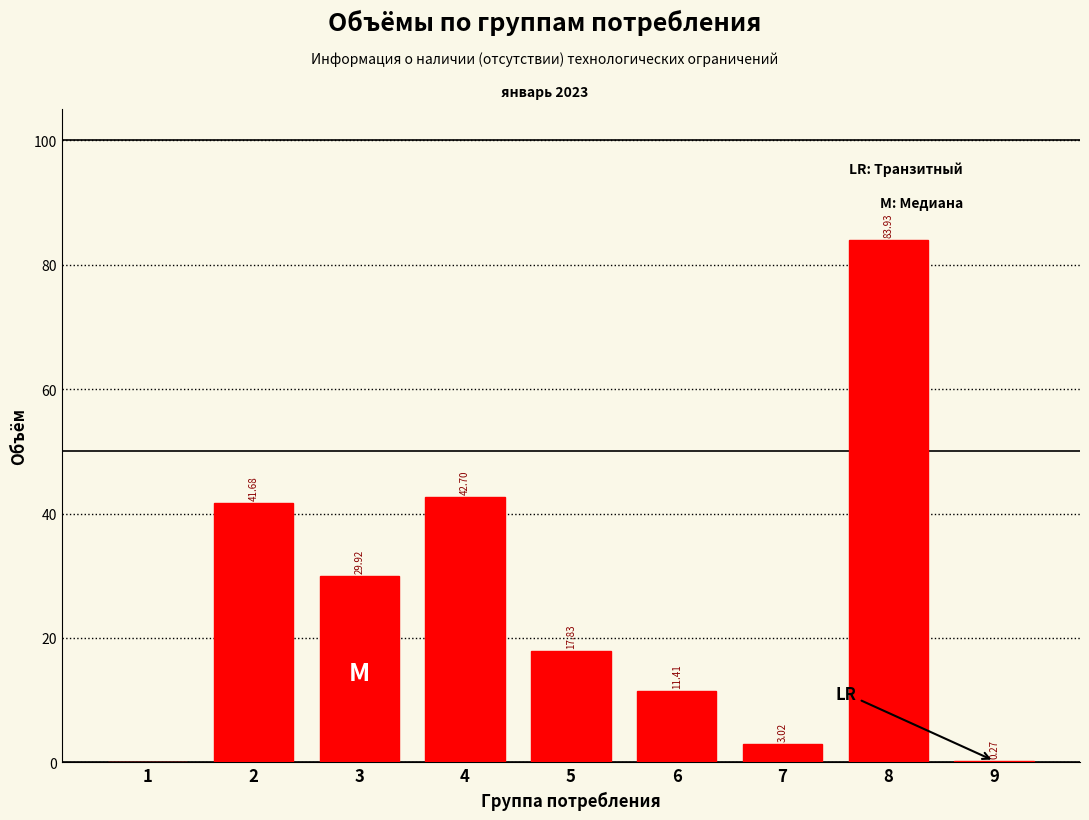

Between 2 and 8, which is larger?

8